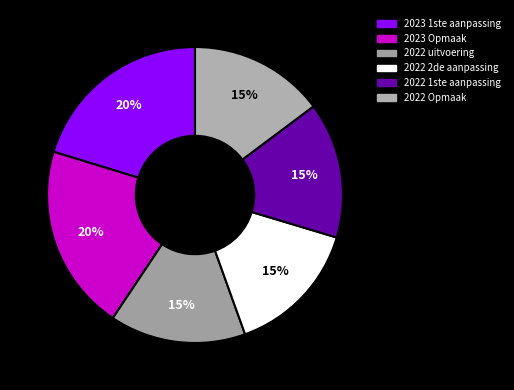

What percentage is NOT represented by 2022 Opmaak?

85.2%